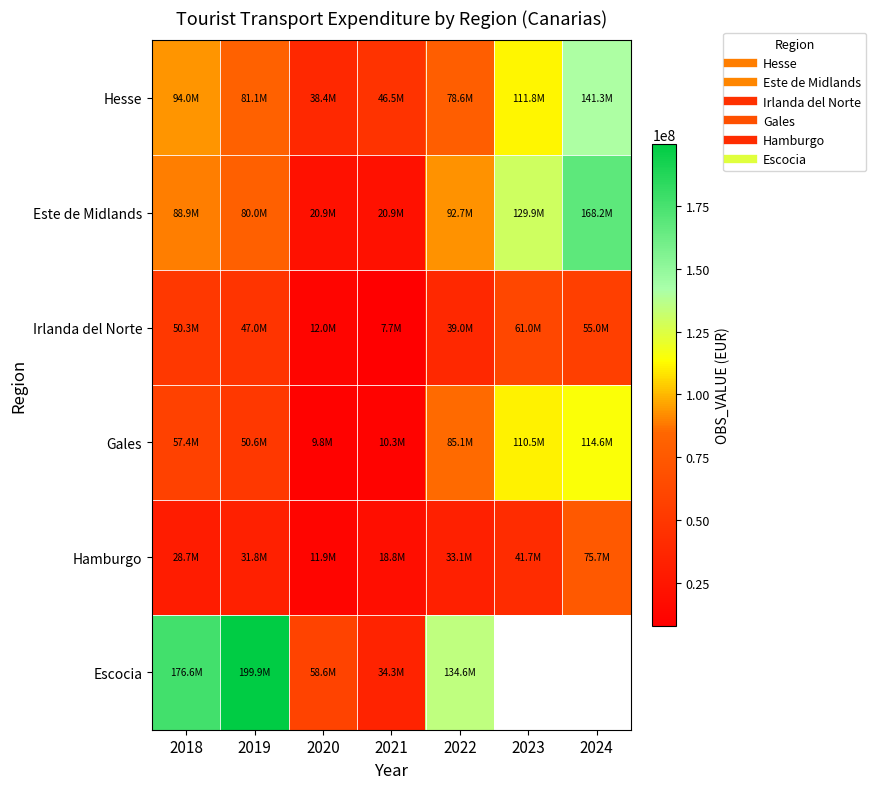

What is the difference between the second highest and minimum values in the Este de Midlands series?

109081227.6